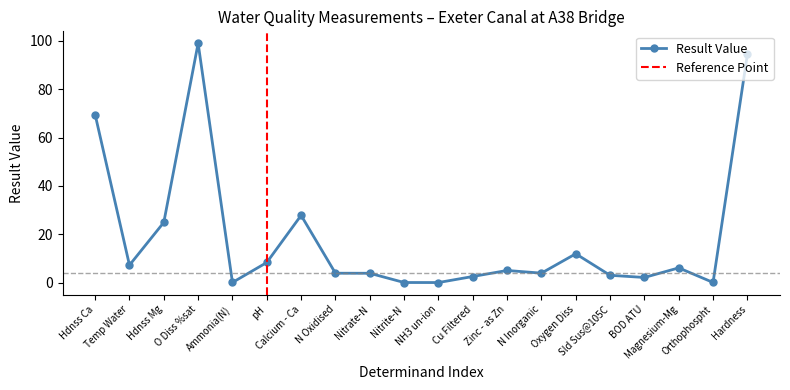

What is the change in value from Nitrate-N to N Inorganic?

+0.1